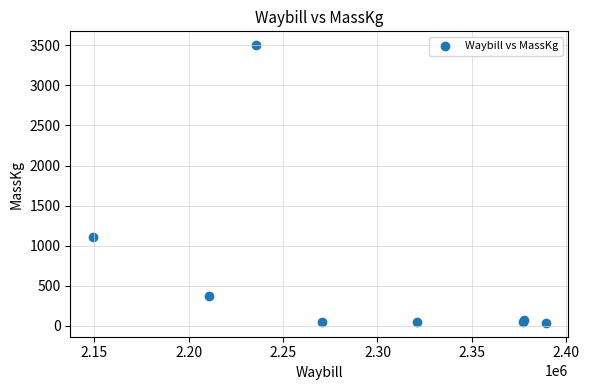

What Y value in the scatter plot is closest to 1769?

1109